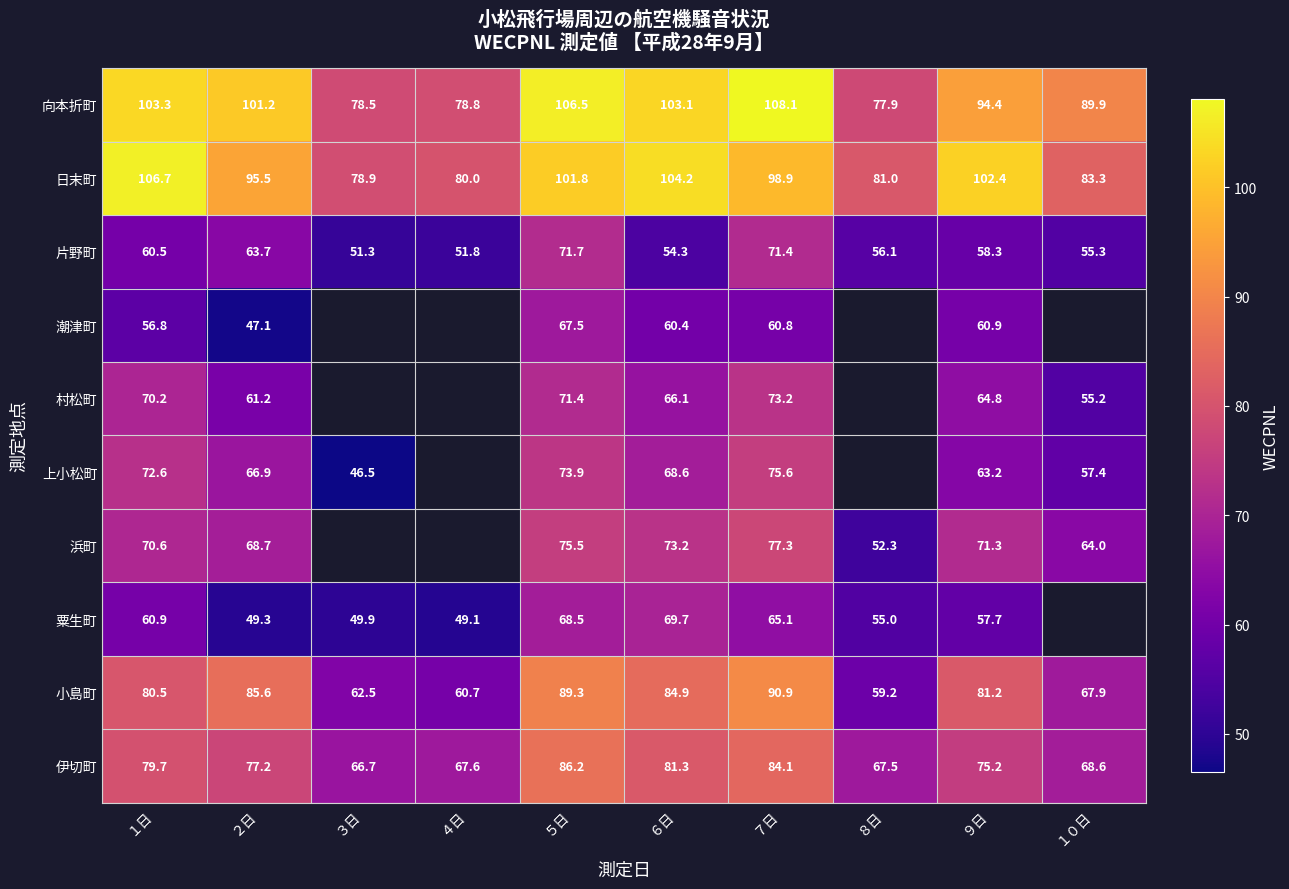

What is the spread (max minus min) of values at ７日?

47.3